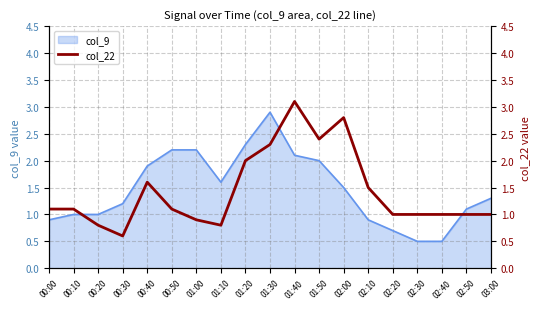

True or false: col_9 has a value of 2.6 at 02:00.

False